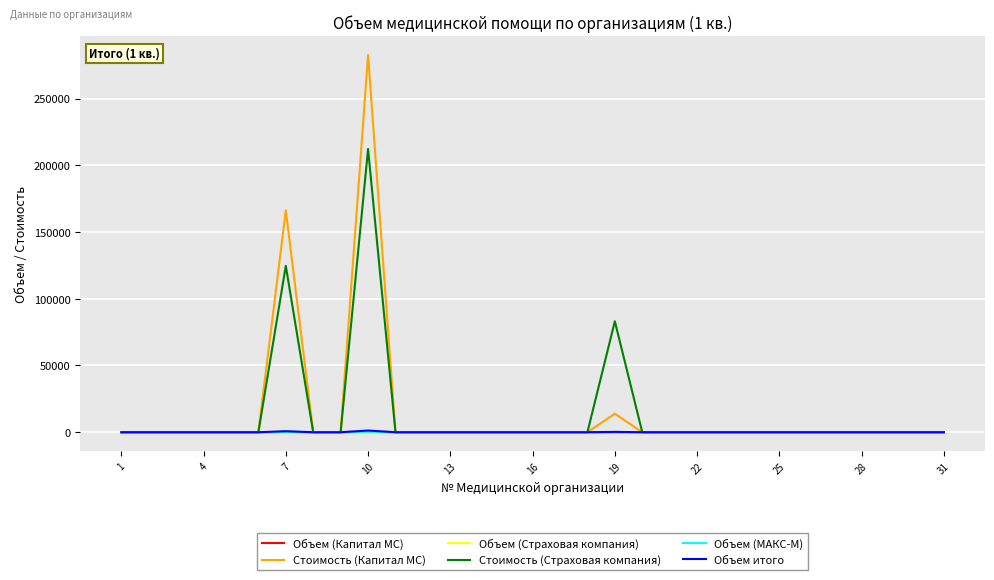

What is the greatest value displayed?

282621.6